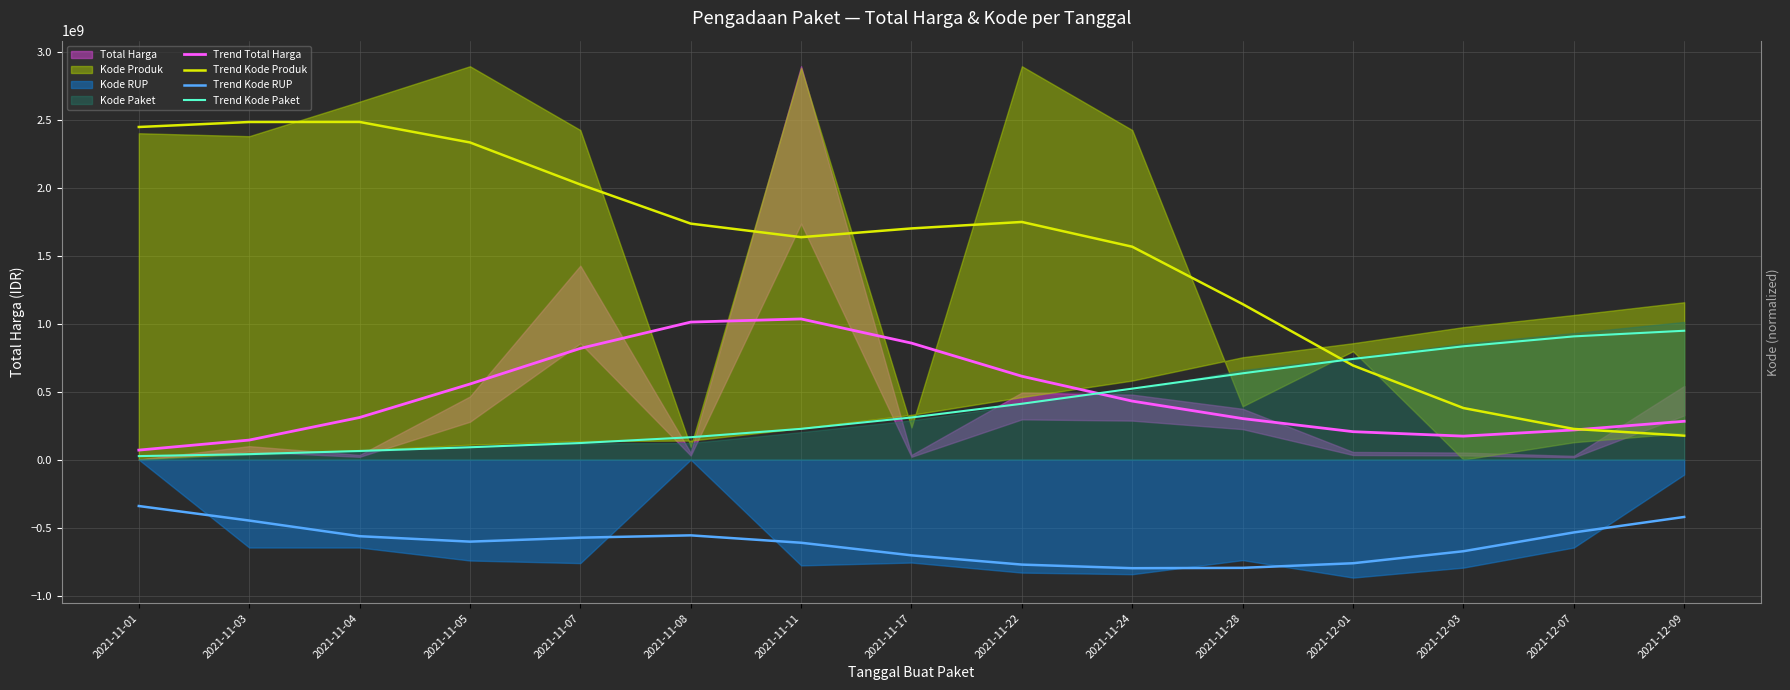

What is the total value across all series at 2021-11-07?

2388037841.3